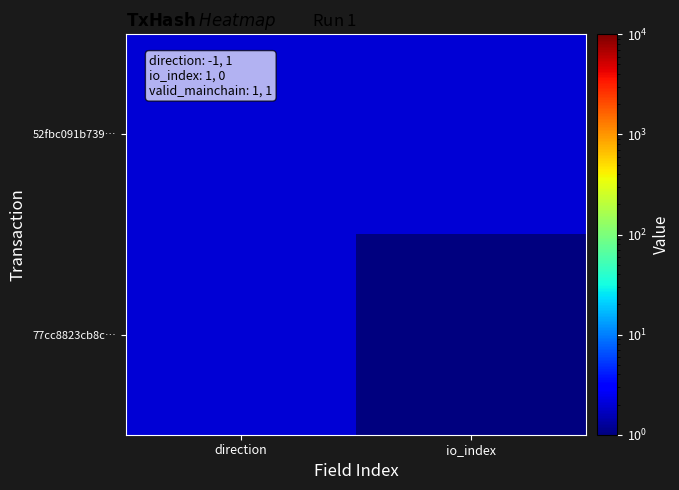

What is the minimum value shown in the chart?

1